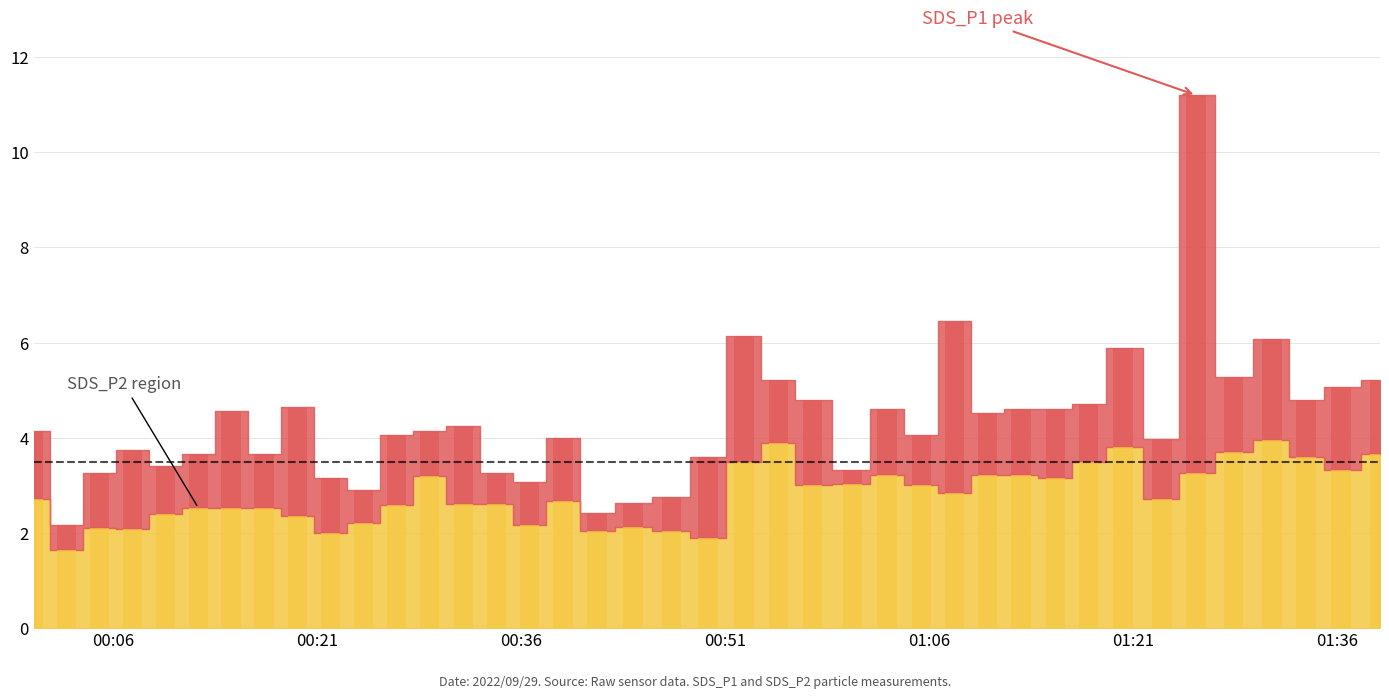

True or false: SDS_P1 has a value of 1.2 at 19.

False